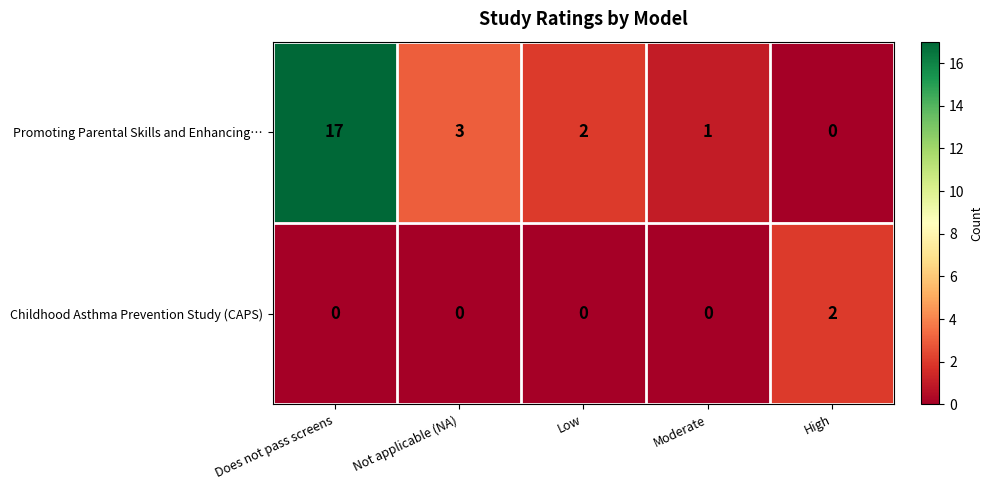

Where does the Promoting Parental Skills and Enhancing… series first go above 2?

Does not pass screens